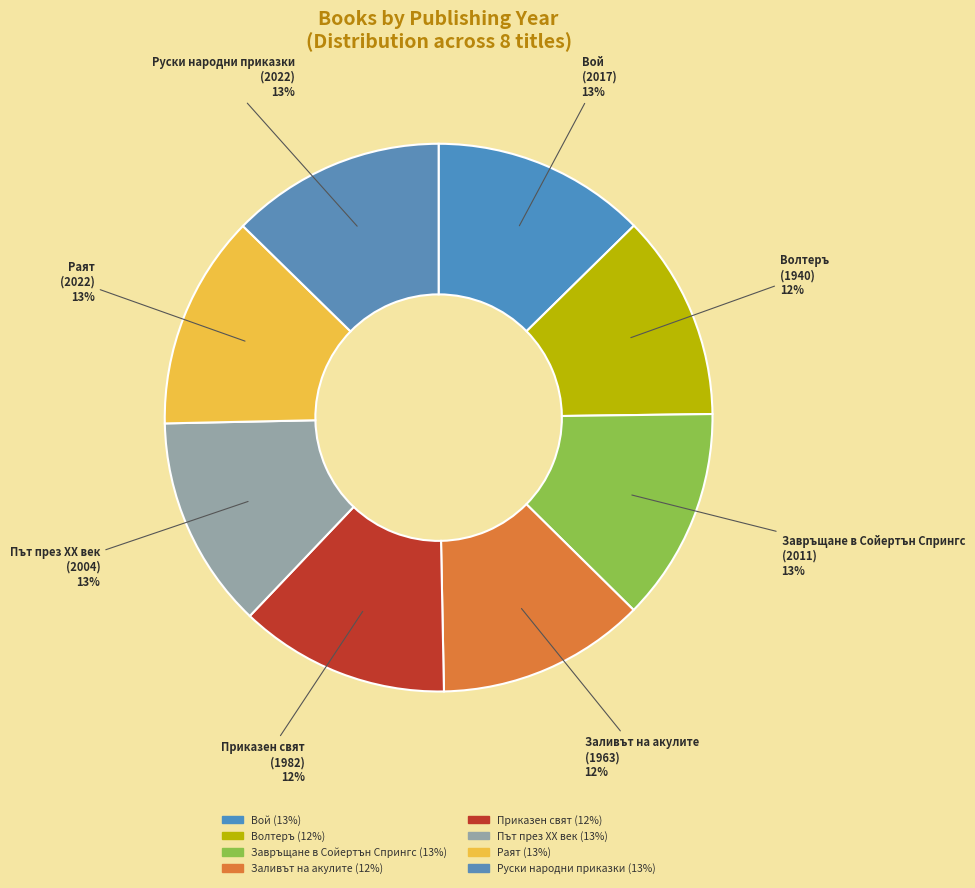

To the nearest percent, what portion does Вой (2017) represent?

13%